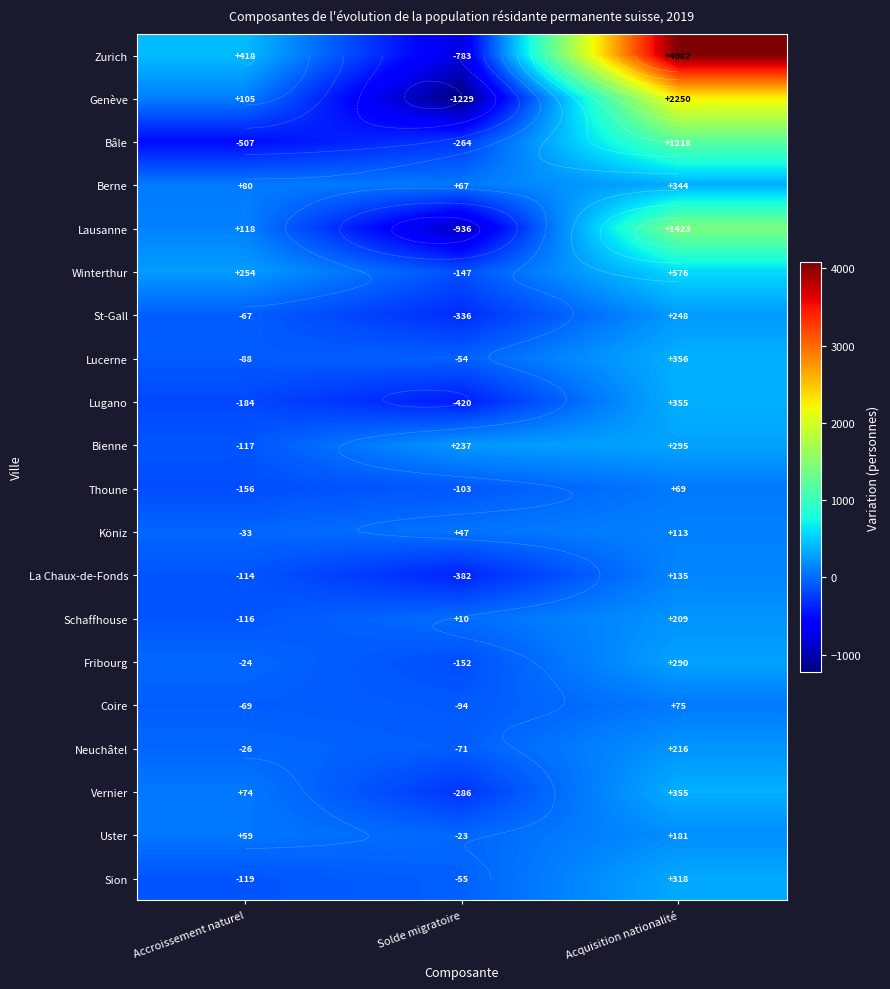

What is the maximum value for Zurich?

4082